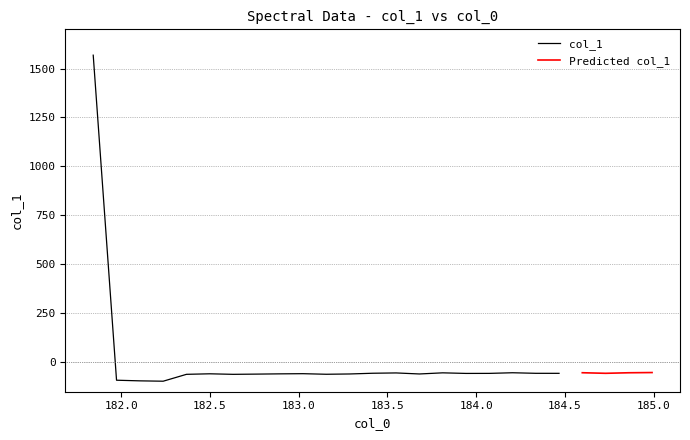

How many interior local valleys (lower than both neighbors) does the data have?

7